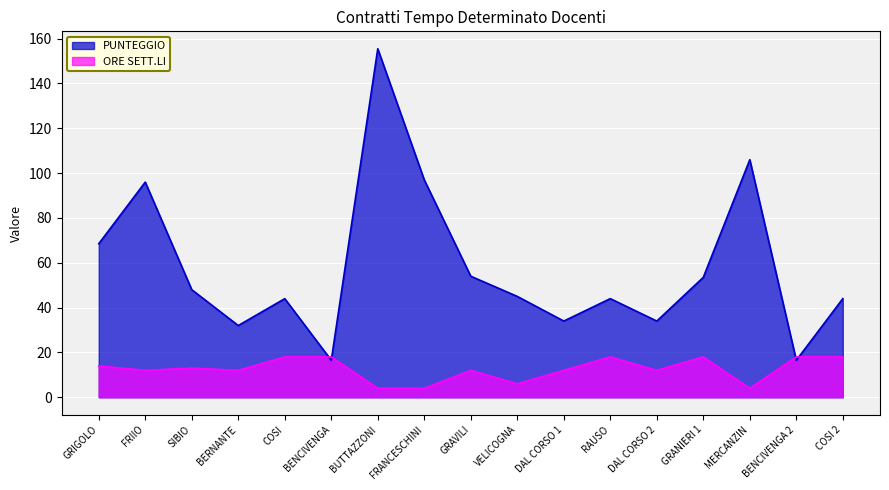

What are all the series names shown in the legend?

PUNTEGGIO, ORE SETT.LI